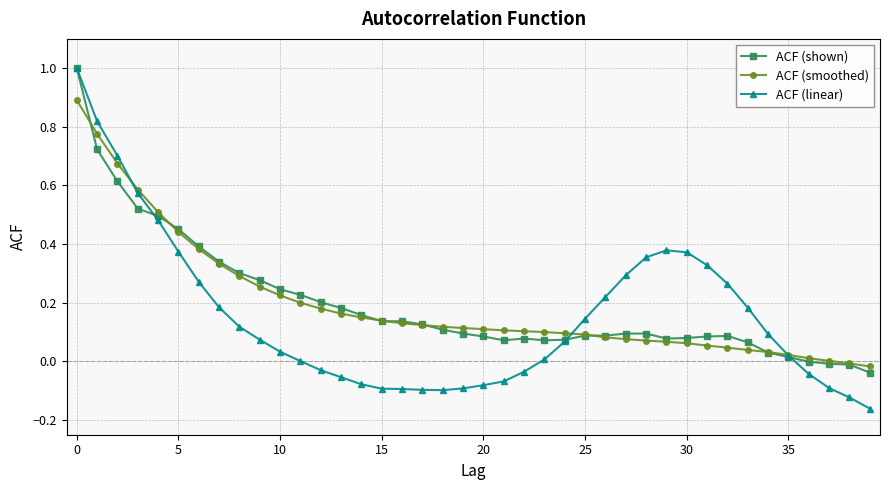

What is the greatest value displayed?

1.0